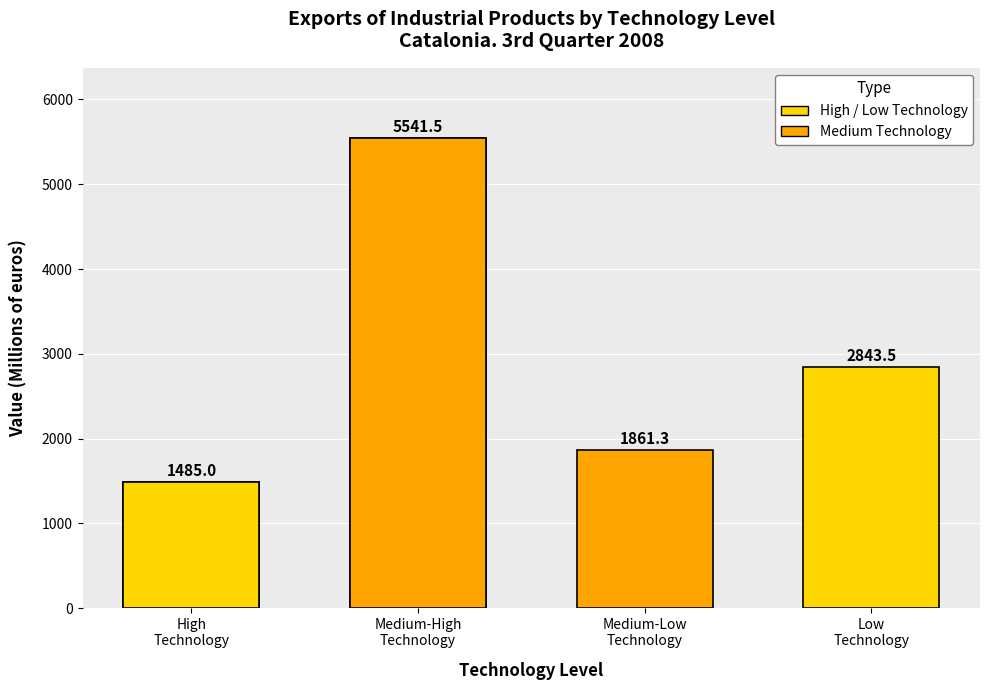

What is the sum of all Value values?

11731.3